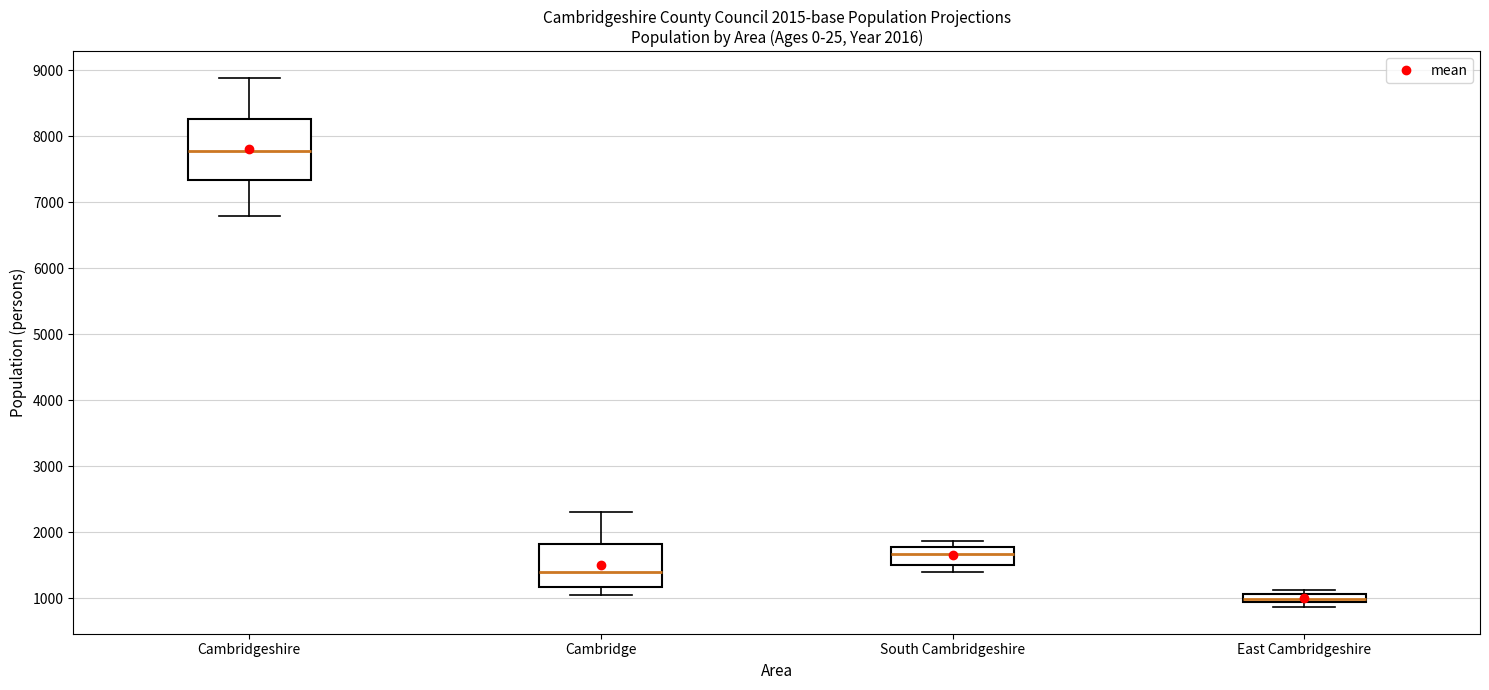

Which box is the tallest, from its lower edge to its upper edge?

Cambridgeshire